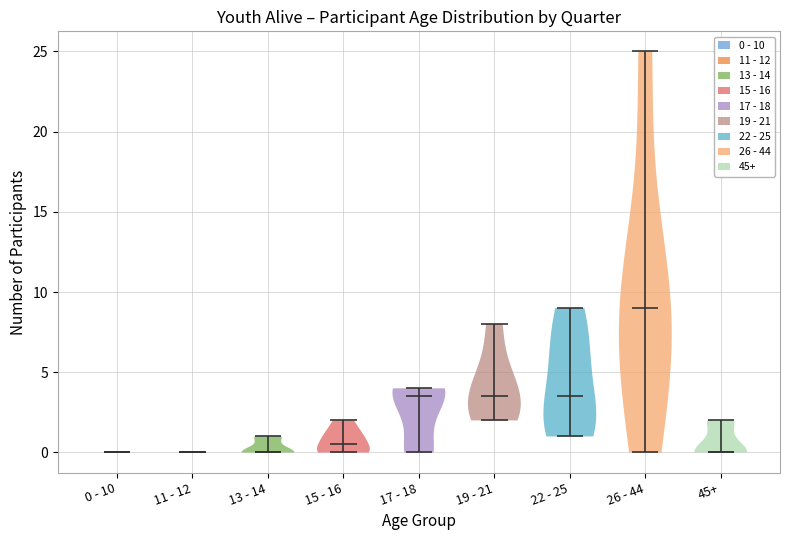

Reading left to right, read every violin against the y-axis: where its median line is, and the lowest and highest points it reaches. The values are not printed on the chart, so give them approximately, as read against the axis.

0 - 10: median line 0.0, lowest point 0.0, highest point 0.0
11 - 12: median line 0.0, lowest point 0.0, highest point 0.0
13 - 14: median line 0.0, lowest point 0.0, highest point 1.0
15 - 16: median line 0.5, lowest point 0.0, highest point 2.0
17 - 18: median line 3.5, lowest point 0.0, highest point 4.0
19 - 21: median line 3.5, lowest point 2.0, highest point 8.0
22 - 25: median line 3.5, lowest point 1.0, highest point 9.0
26 - 44: median line 9.0, lowest point 0.0, highest point 25.0
45+: median line 0.0, lowest point 0.0, highest point 2.0